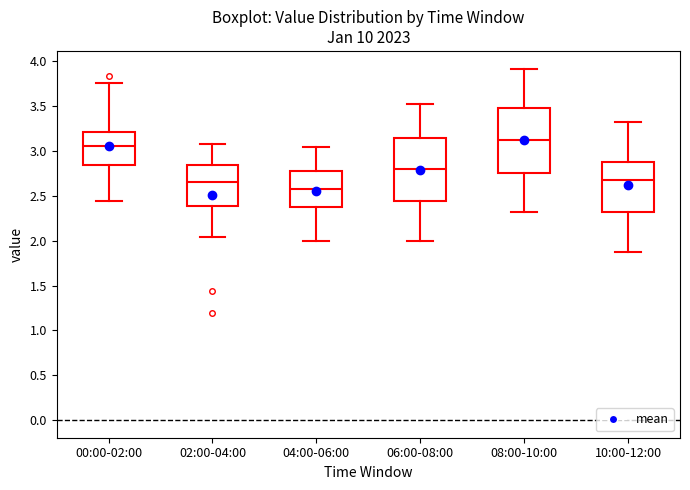

Reading left to right, read every box against the y-axis: the position of its median line, the range the box covers, and the ends of its whiskers. The values are not printed on the chart, so give them approximately, as read against the axis.

00:00-02:00: median 3.05, box 2.85 to 3.20, whiskers 2.45 to 3.75
02:00-04:00: median 2.65, box 2.40 to 2.85, whiskers 2.05 to 3.10
04:00-06:00: median 2.60, box 2.40 to 2.80, whiskers 2.00 to 3.05
06:00-08:00: median 2.80, box 2.45 to 3.15, whiskers 2.00 to 3.50
08:00-10:00: median 3.10, box 2.75 to 3.50, whiskers 2.30 to 3.90
10:00-12:00: median 2.70, box 2.30 to 2.90, whiskers 1.90 to 3.30